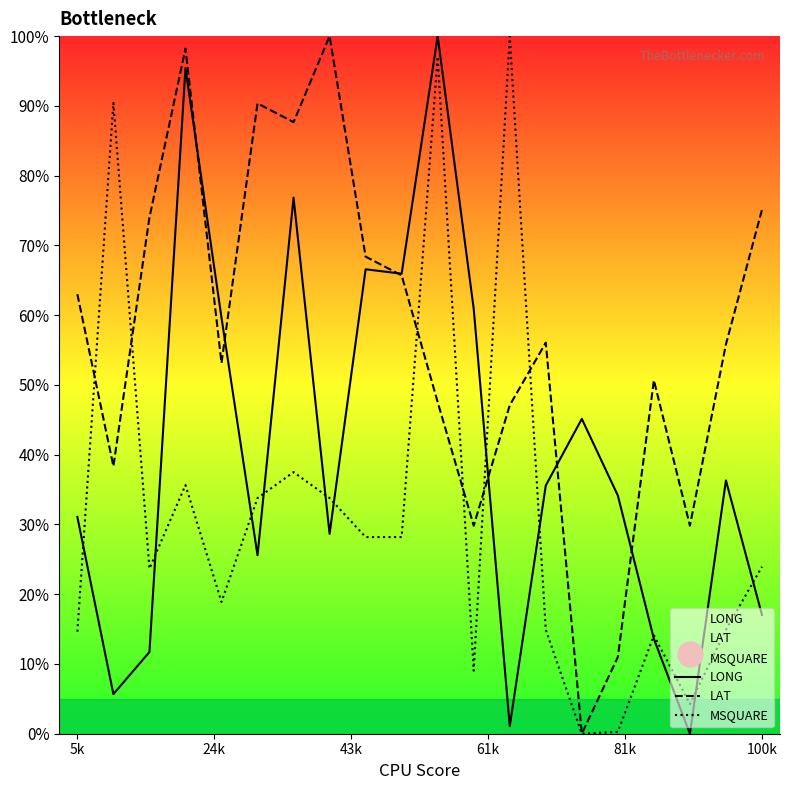

List the series in order of their overall mean, highest first.

LAT, LONG, MSQUARE